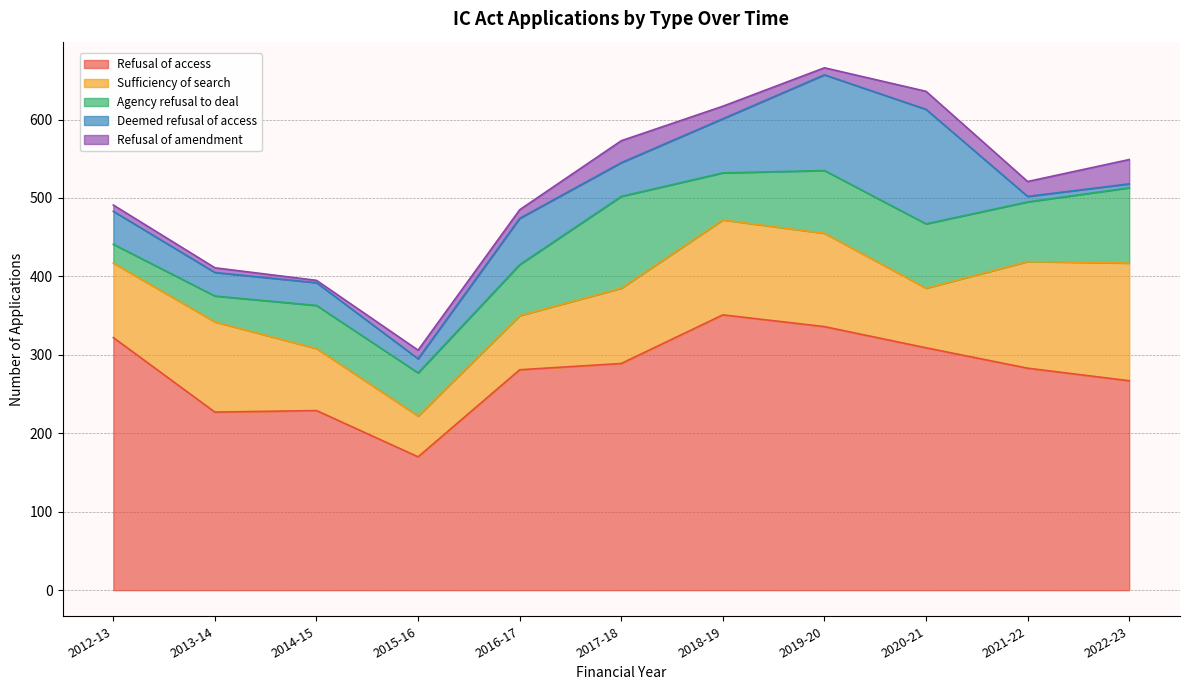

Does the chart display data point markers on the line(s)?

No